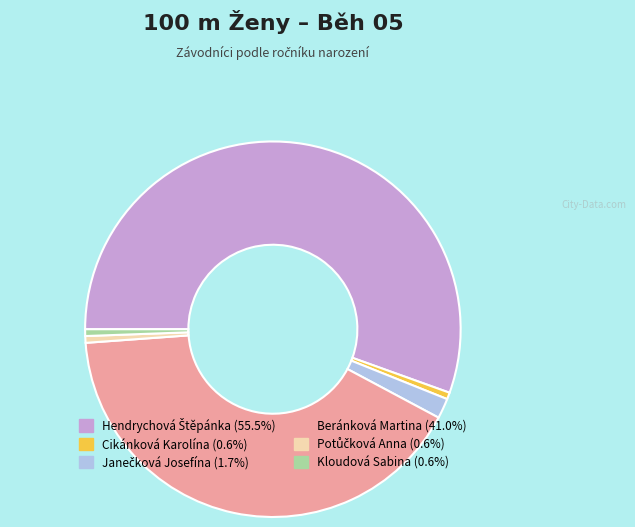

Is Beránková Martina the majority of the pie?

No